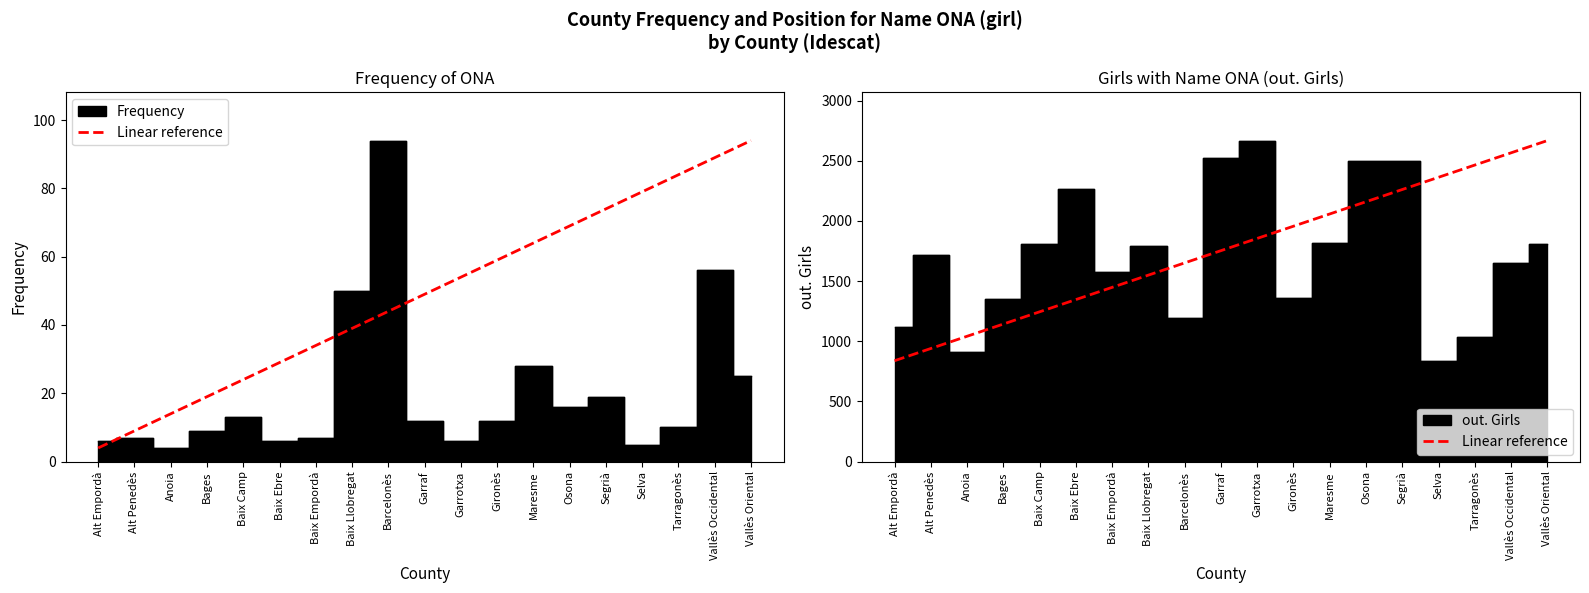

Which has a higher value, Vallès Occidental or Selva?

Vallès Occidental